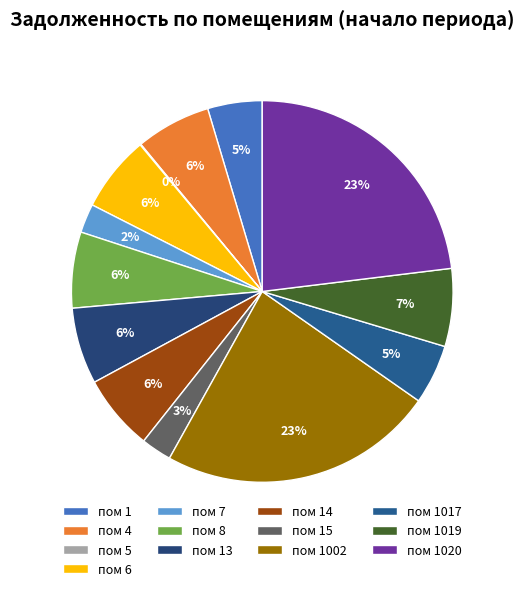

Rank the categories by value from lowest to highest.

пом 5, пом 7, пом 15, пом 1, пом 1017, пом 4, пом 14, пом 8, пом 6, пом 13, пом 1019, пом 1020, пом 1002